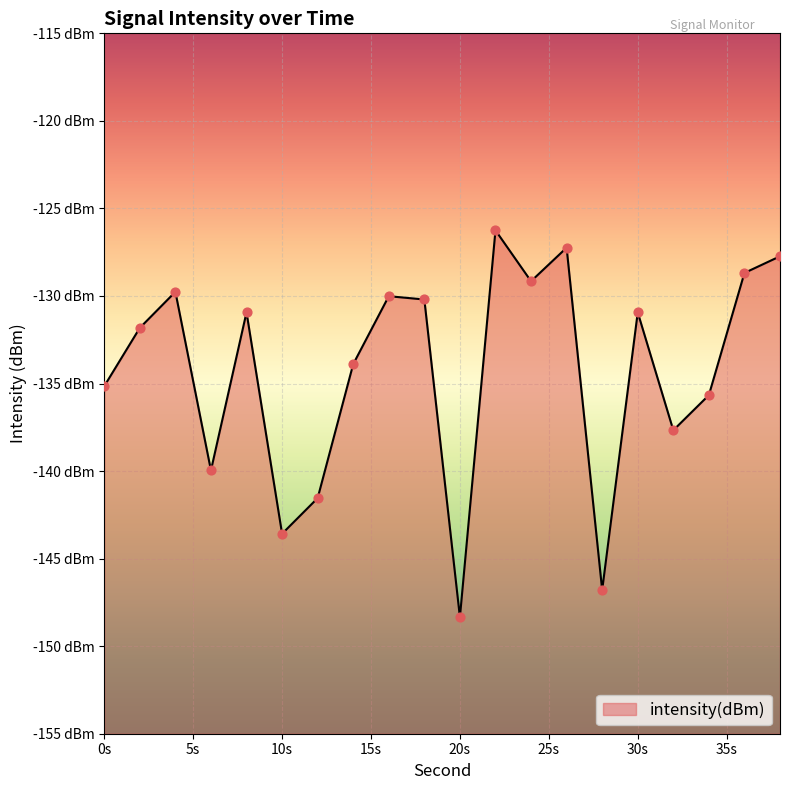

Between 20 and 8, which is larger?

8